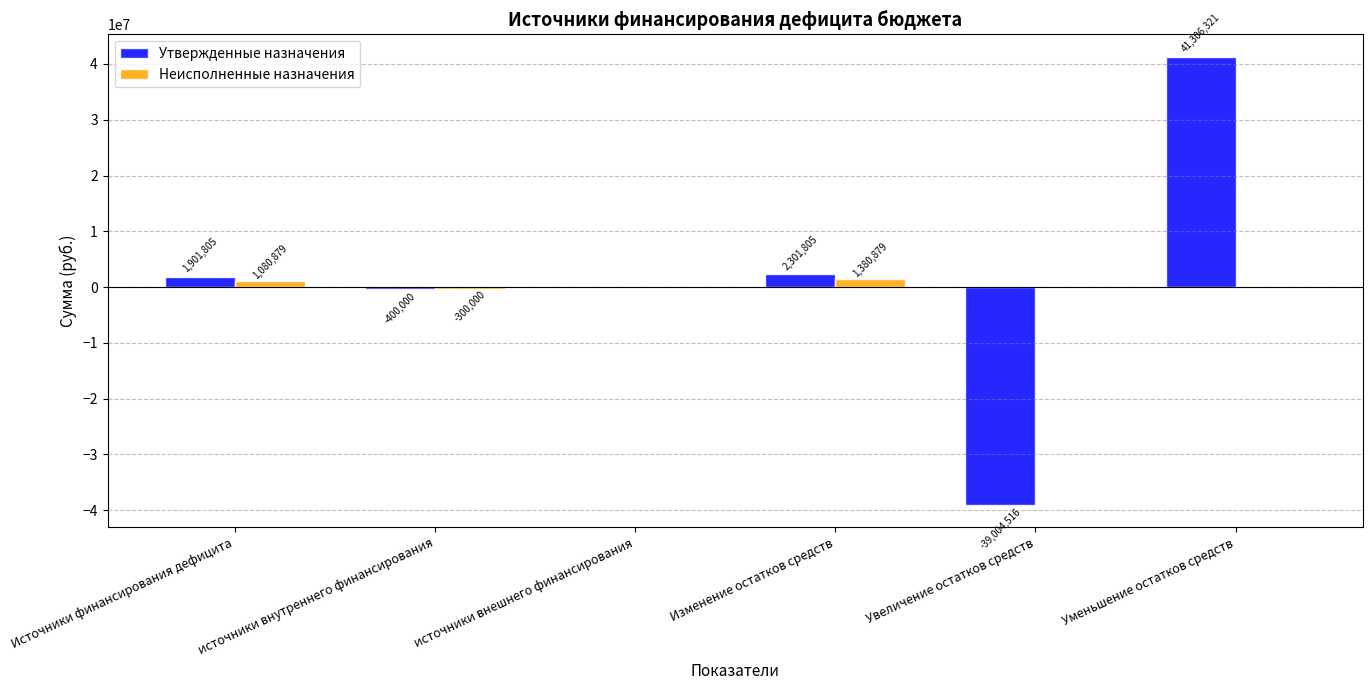

Where is Утвержденные назначения nearest to the value 1150902?

Источники финансирования дефицита